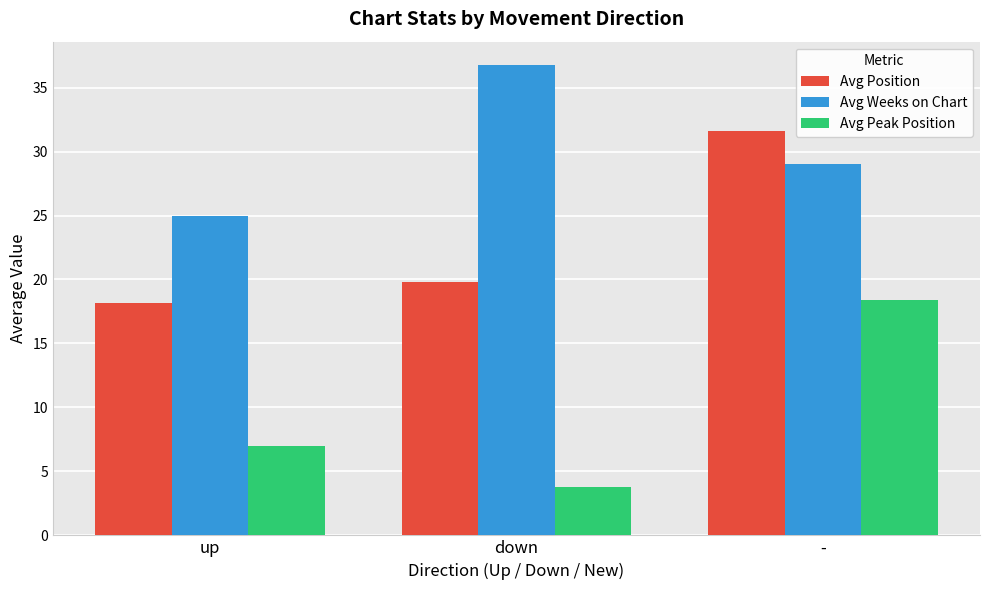

Between up and down, which series saw the biggest shift?

Avg Weeks on Chart